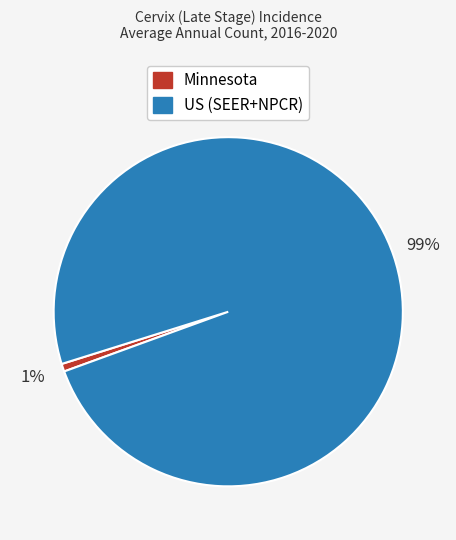

To the nearest percent, what percentage of the pie is US (SEER+NPCR)?

99%